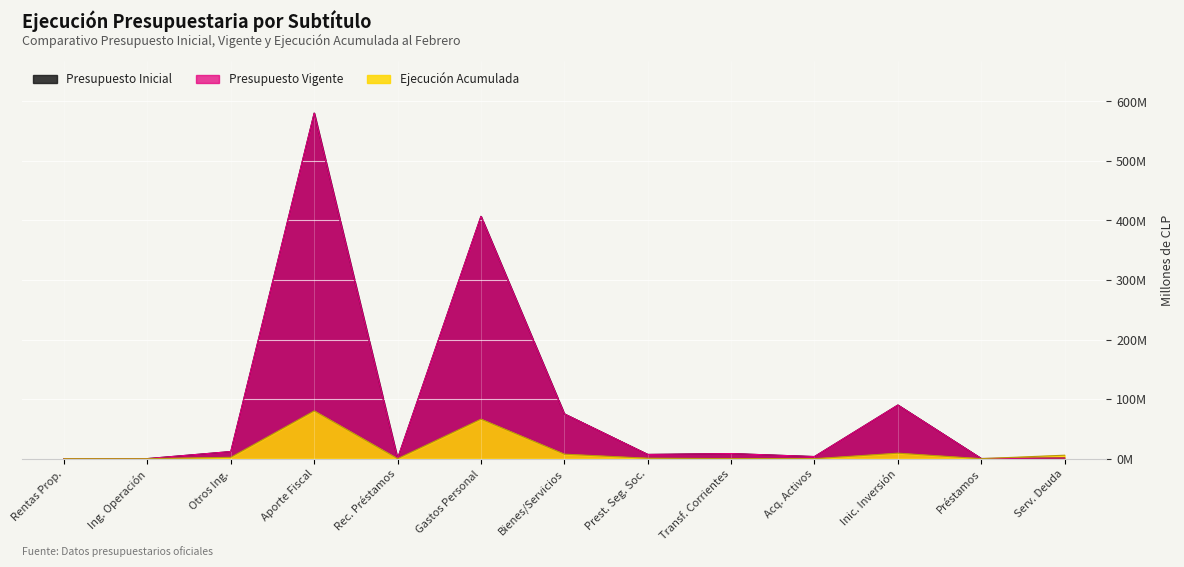

The Ejecución Acumulada series shows 0.0 at Rentas Prop.. True or false?

False